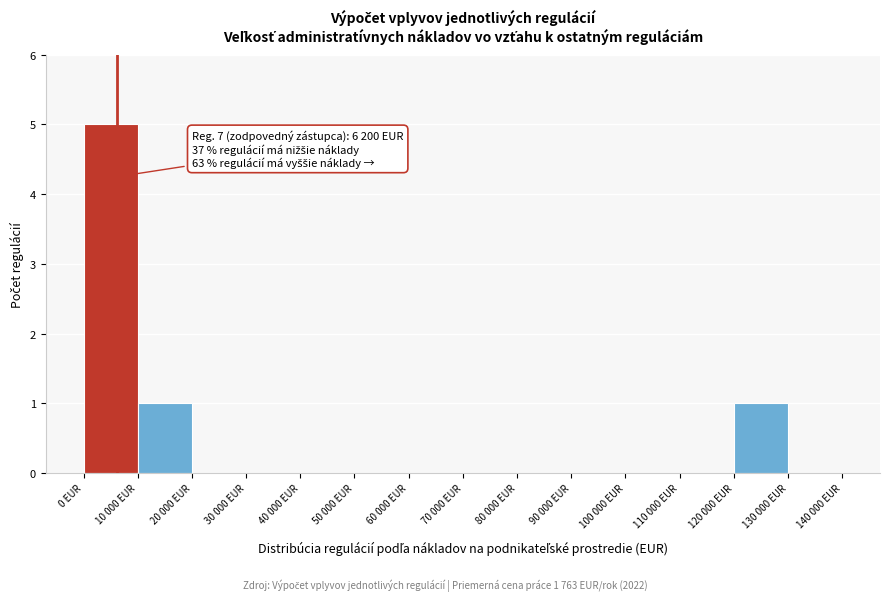

Which label corresponds to the largest value in the chart?

0 EUR